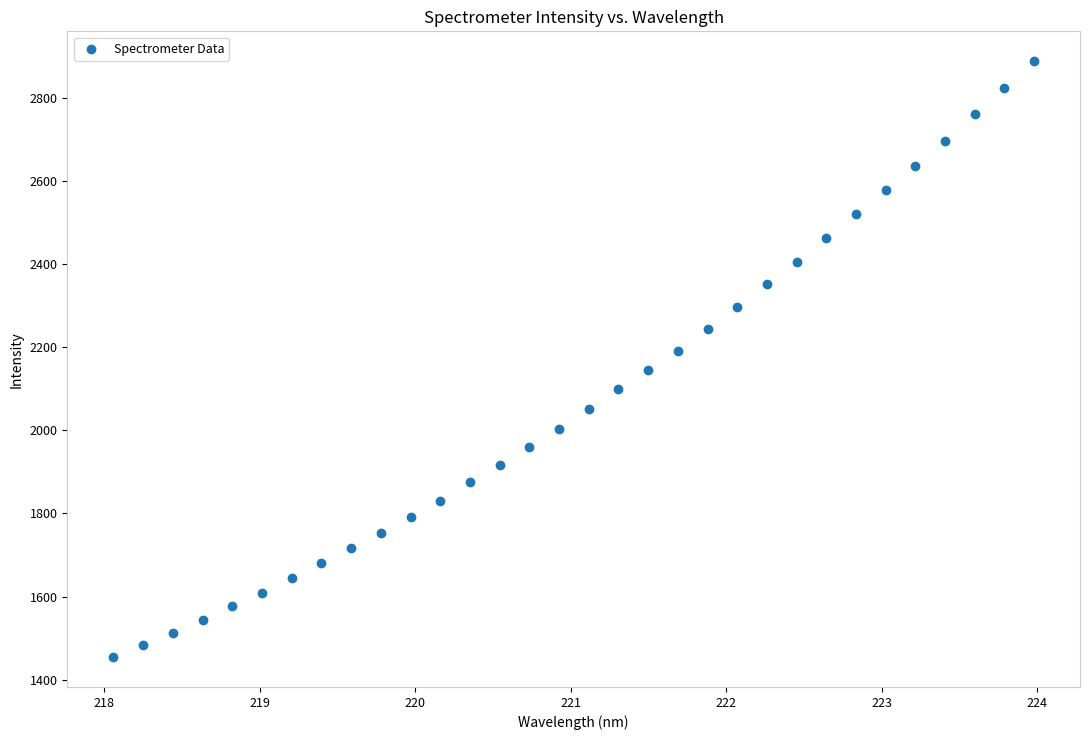

What is the range of X values (max minus min)?

5.9